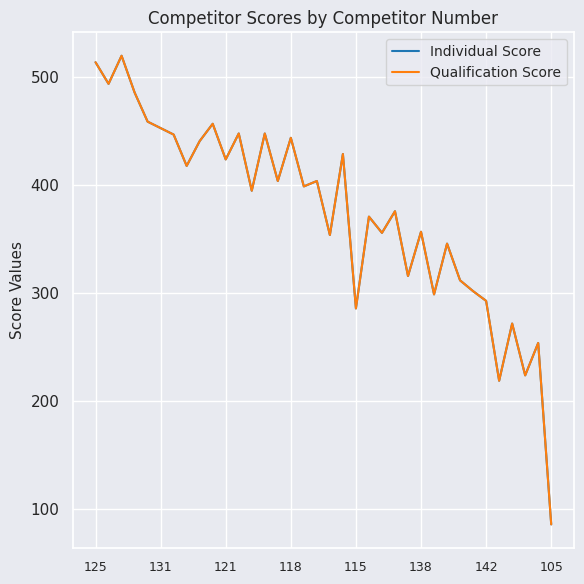

Does the chart have visible grid lines?

Yes